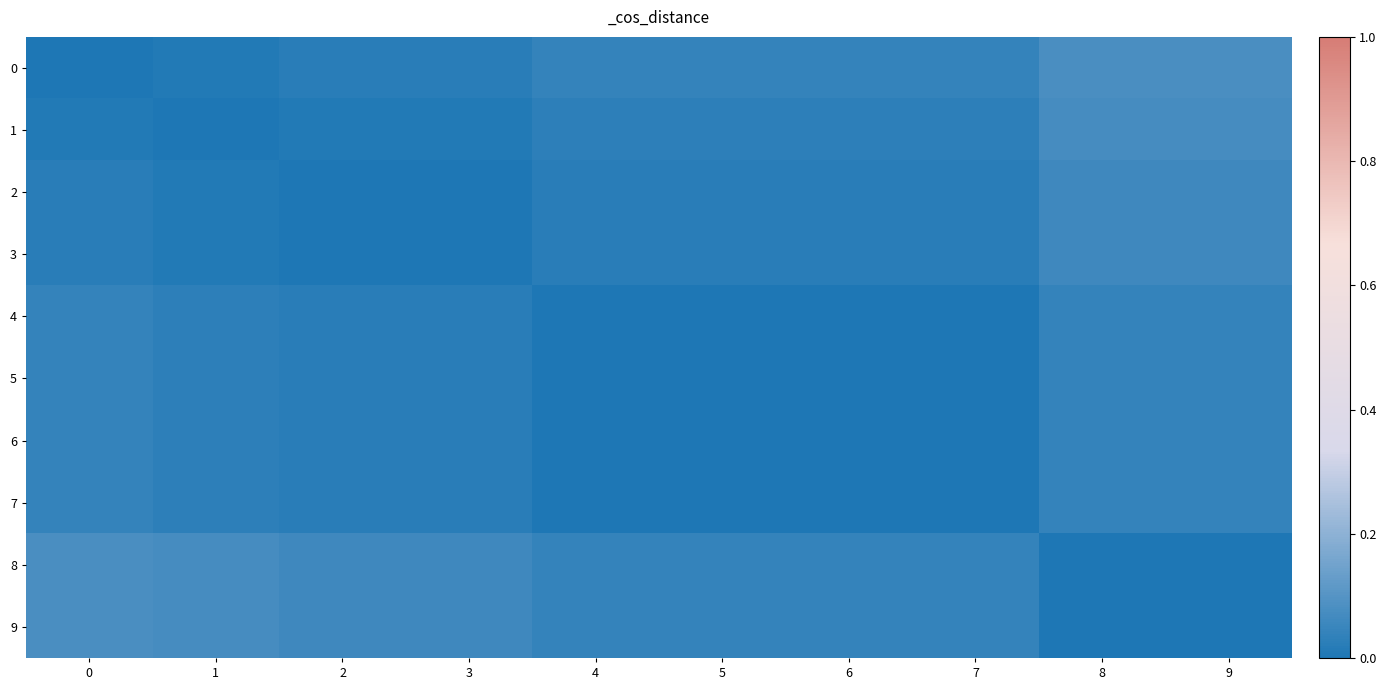

What is the total value across all series at 9?

0.4